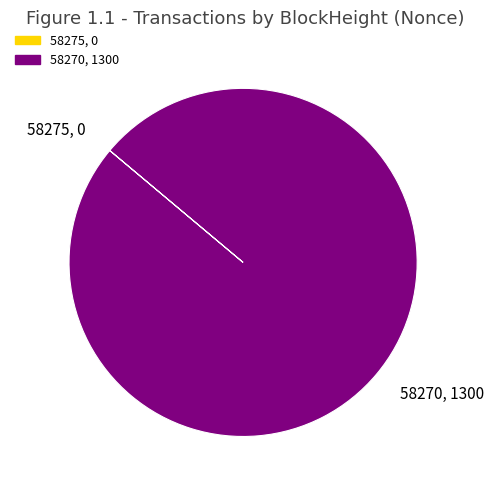

Is 58270, 1300 the majority of the pie?

Yes